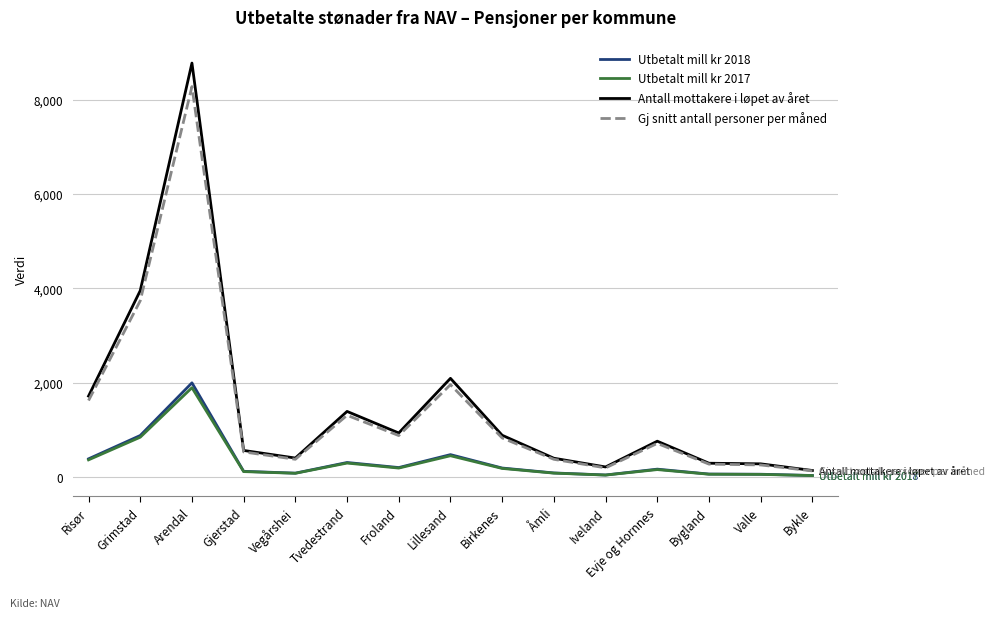

Which category has the highest value in the Gj snitt antall personer per måned series?

Arendal